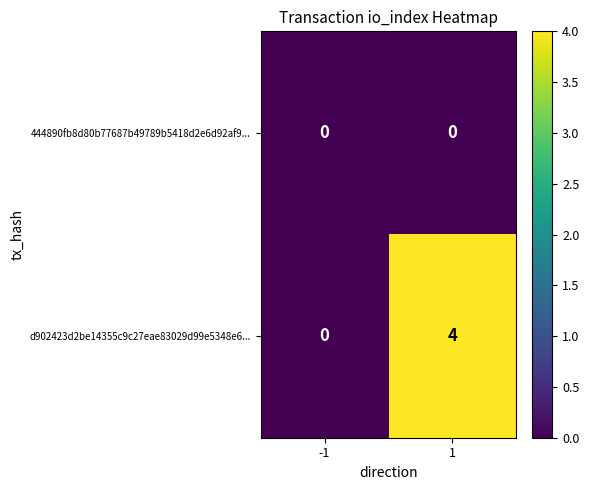

What is the difference between the d902423d2be14355c9c27eae83029d99e5348e6... values at 1 and -1?

4